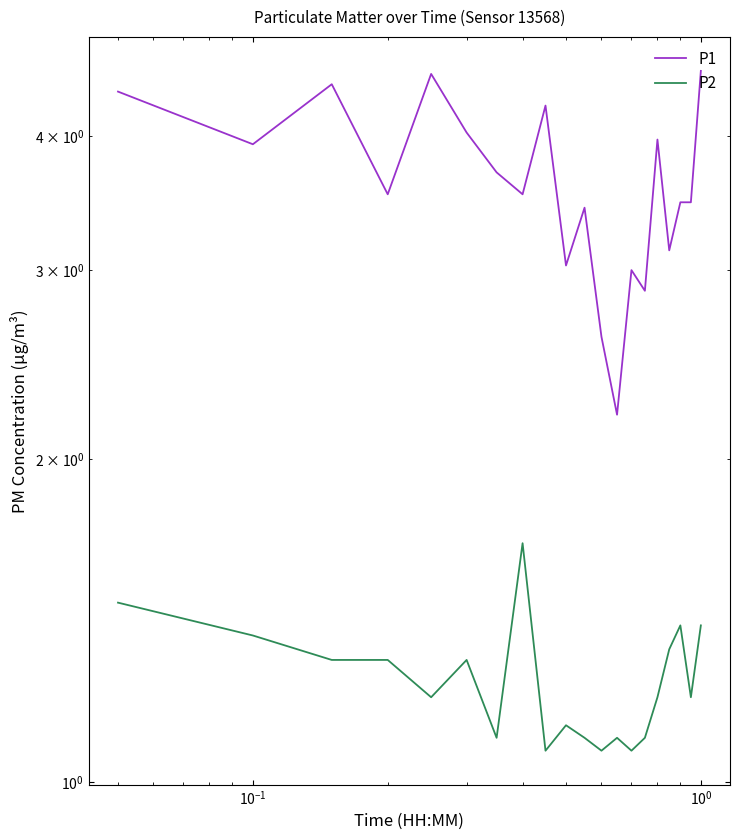

Rank the series by their maximum value, from highest to lowest.

P1, P2